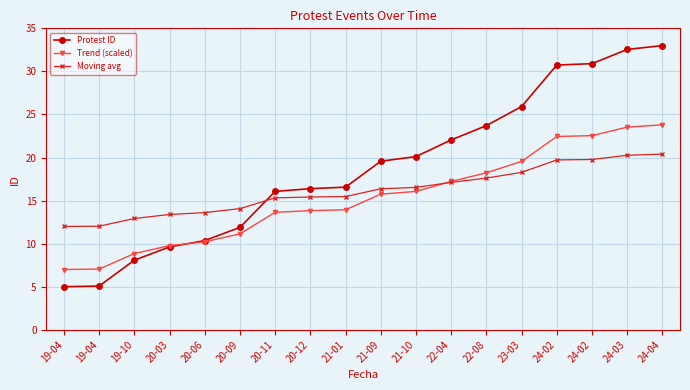

Rank the series by their average value, from lowest to highest.

Trend (scaled), Moving avg, Protest ID